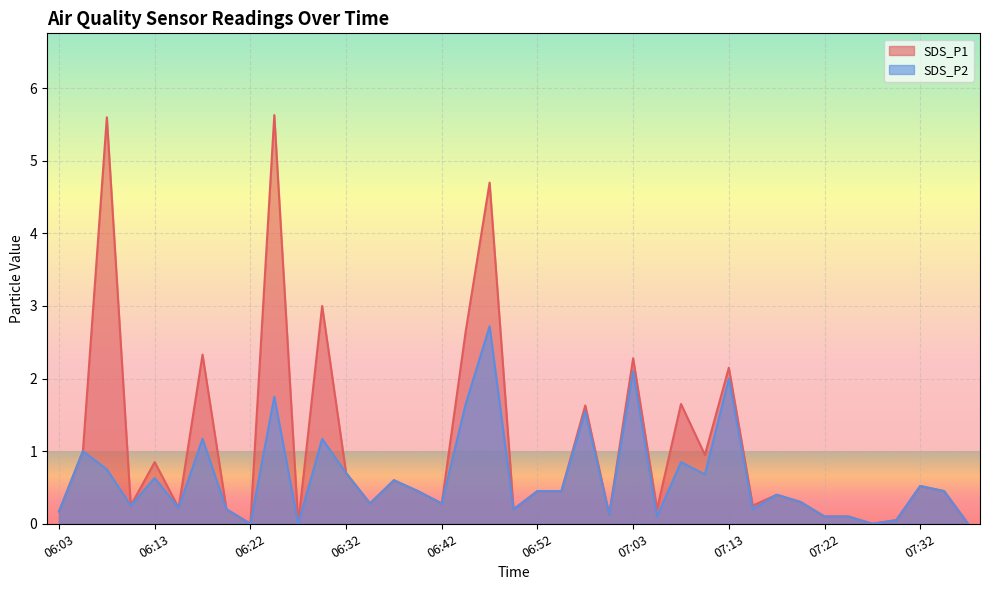

What is the difference between the second highest and second lowest values in the SDS_P1 series?

5.6